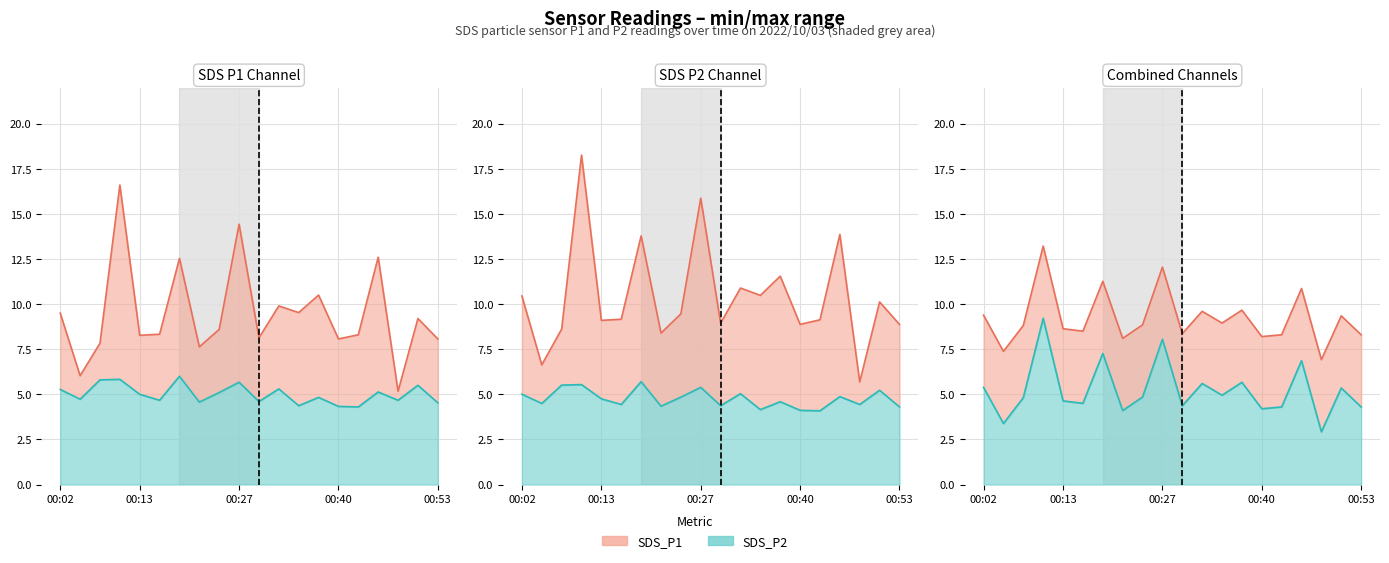

What is the value of the SDS_P1 point at the 12th from the left?

9.9